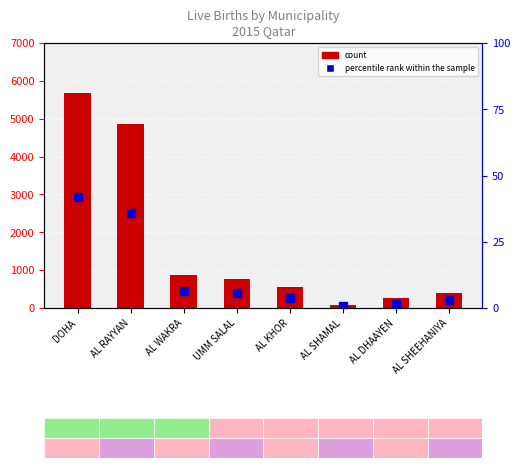

What is the total value across all series at AL DHAAYEN?

252.7